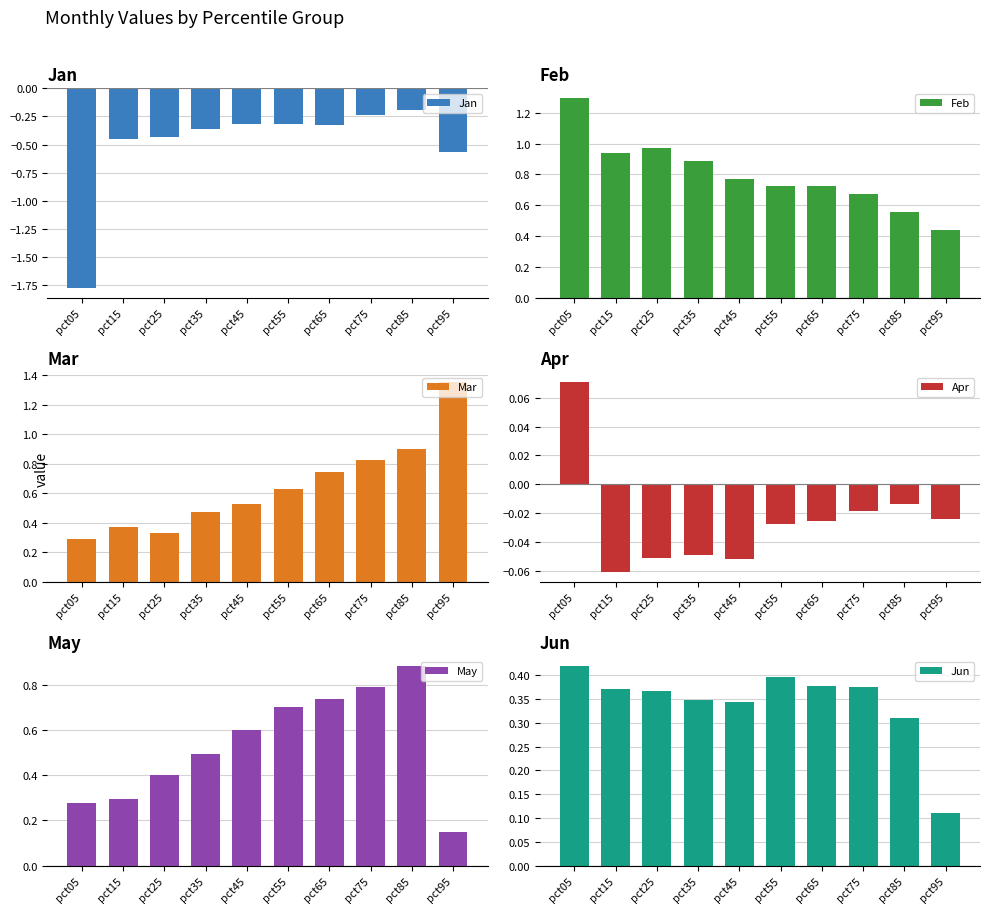

Between pct05 and pct35, which series saw the biggest shift?

Jan